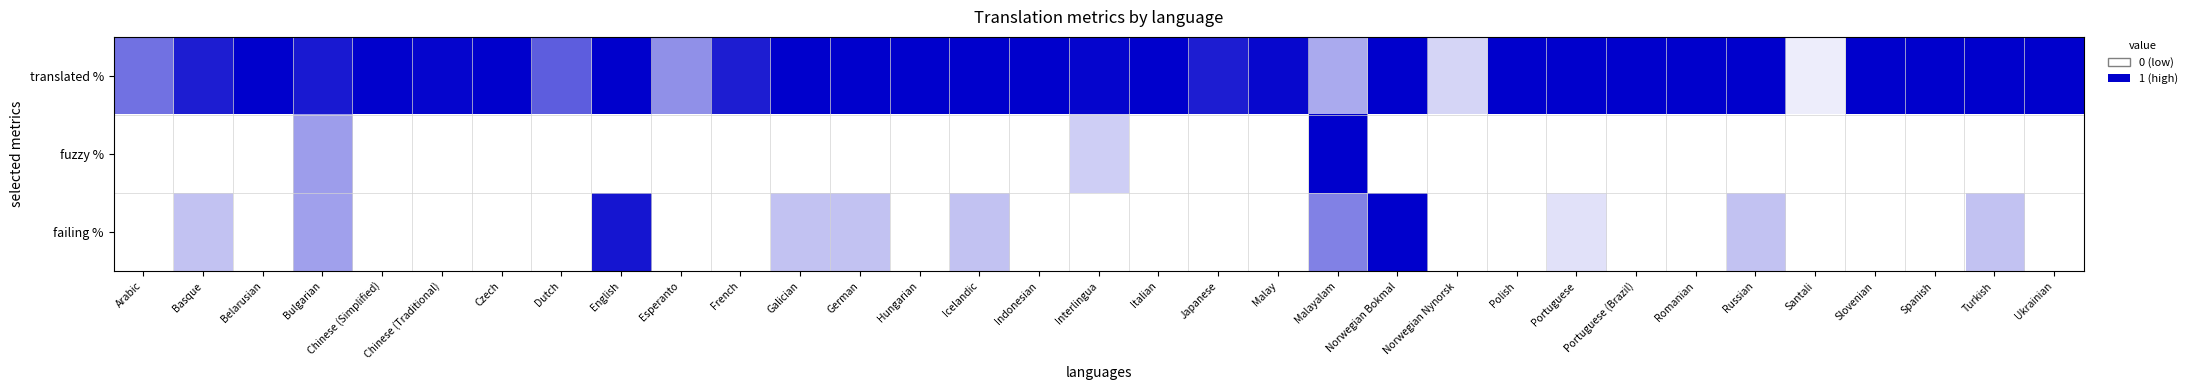

Rank the series at Romanian from lowest to highest value.

fuzzy %, failing %, translated %